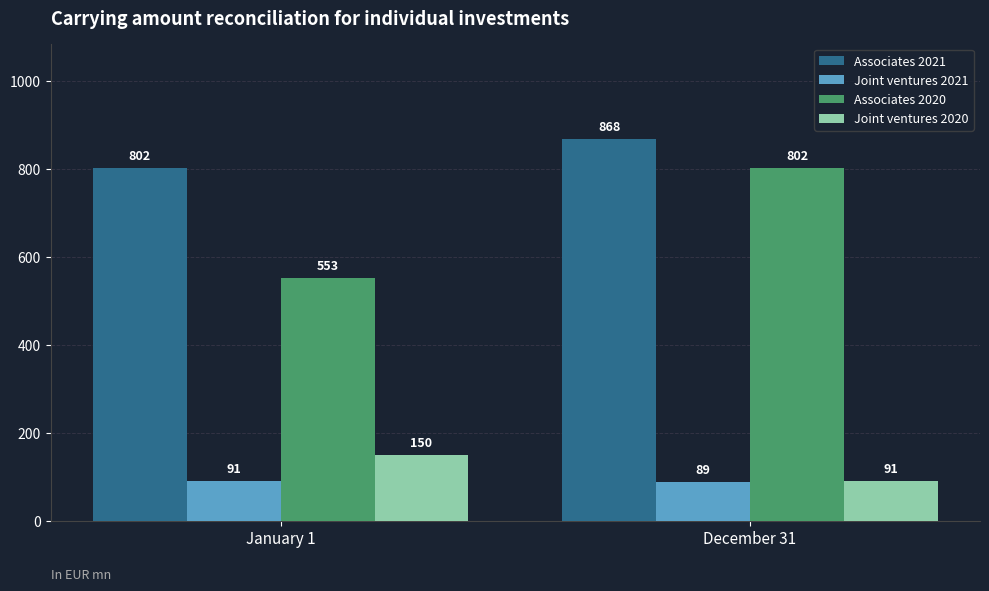

Reading right to left, extract all data points from this chart.

Associates 2021: December 31=868	January 1=802
Joint ventures 2021: December 31=89	January 1=91
Associates 2020: December 31=802	January 1=553
Joint ventures 2020: December 31=91	January 1=150